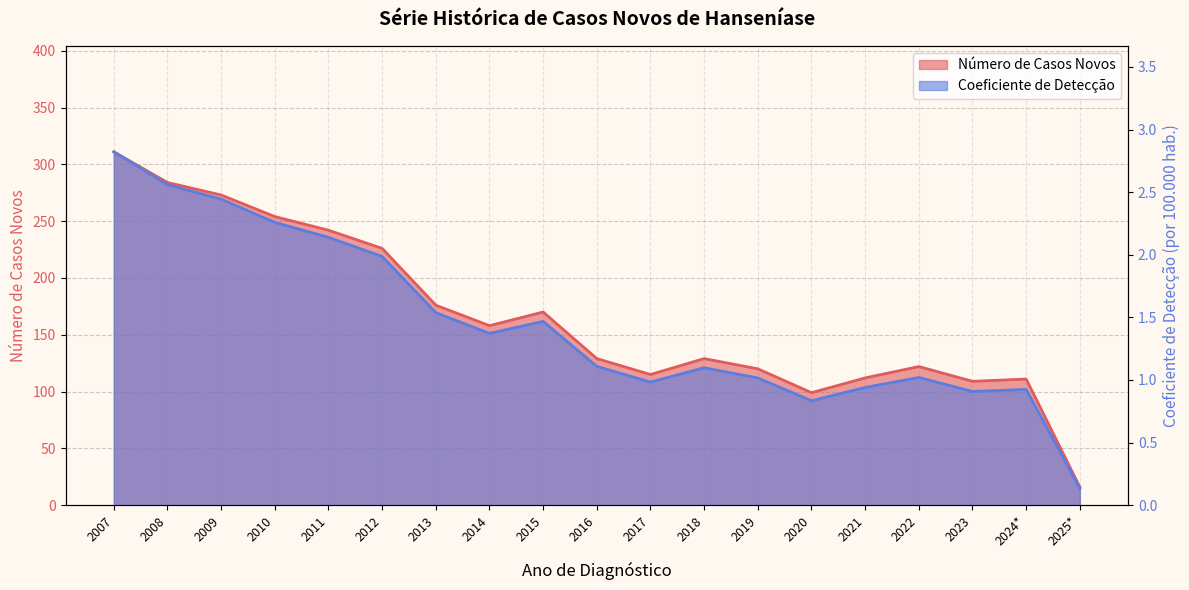

List the series in order of their peak value, highest first.

Número de Casos Novos, Coeficiente de Detecção